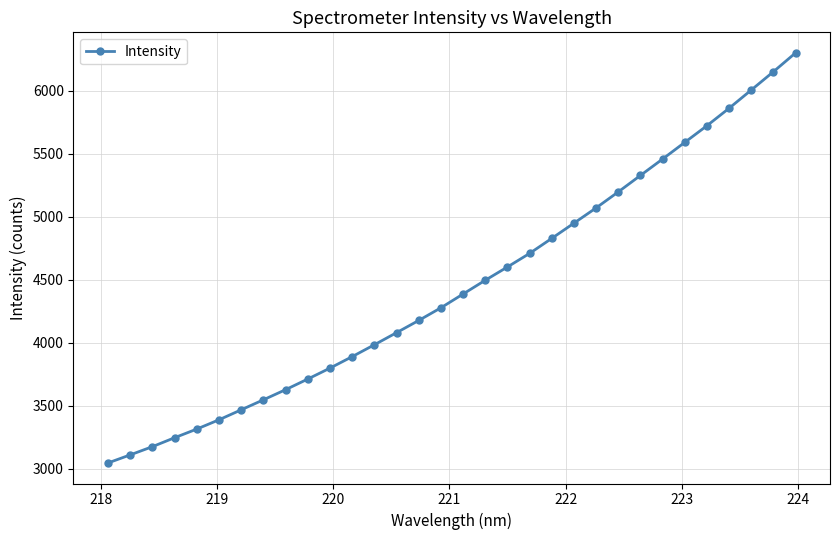

Is this an area chart (filled region under the line)?

No